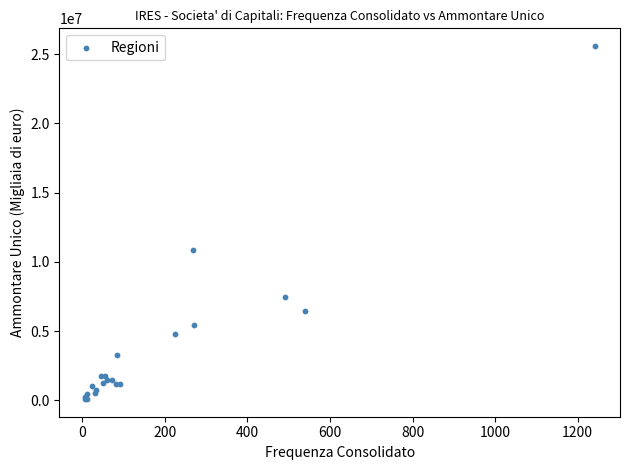

What Y value in the scatter plot is closest to 12840039?

10887129